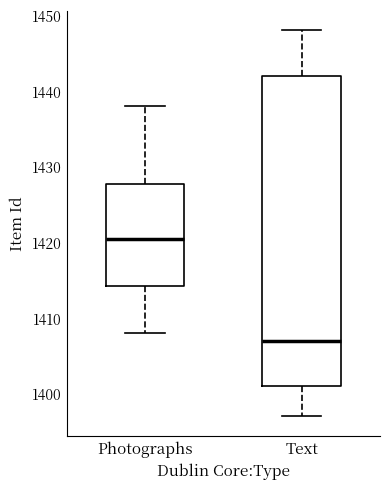

Reading left to right, read every box against the y-axis: the position of its median line, the range the box covers, and the ends of its whiskers. The values are not printed on the chart, so give them approximately, as read against the axis.

Photographs: median 1421, box 1414 to 1428, whiskers 1408 to 1438
Text: median 1407, box 1401 to 1442, whiskers 1397 to 1448